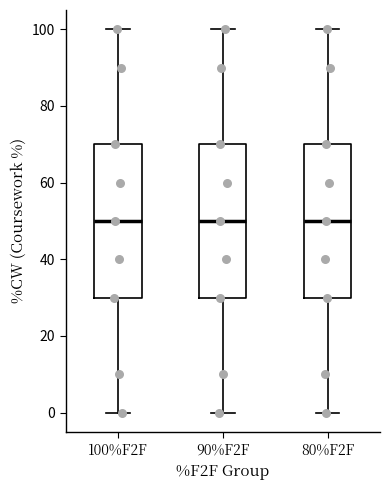

Where does the median line of the box for 90%F2F sit on the y-axis? The values are not printed on the chart, so give them approximately, as read against the axis.

50